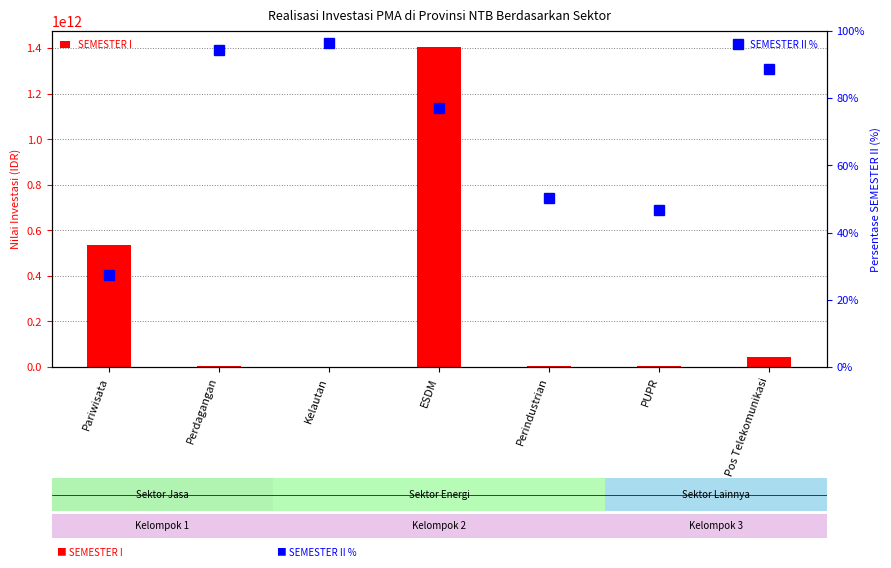

Which series has the largest total across all categories?

SEMESTER I